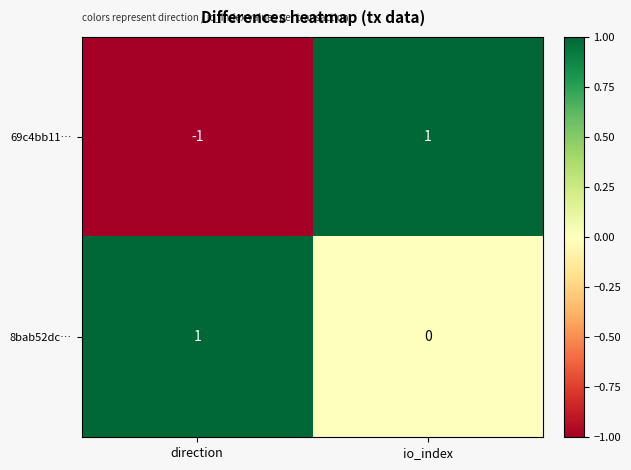

Rank the categories by 69c4bb11… value from lowest to highest.

direction, io_index